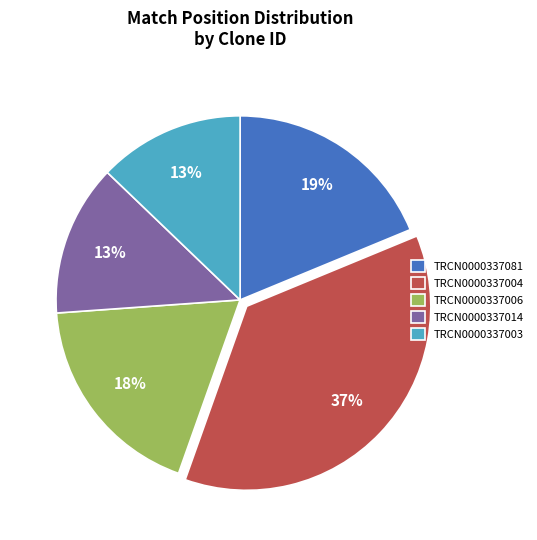

To the nearest percent, what is the difference between the largest and smallest slice percentages?

24%